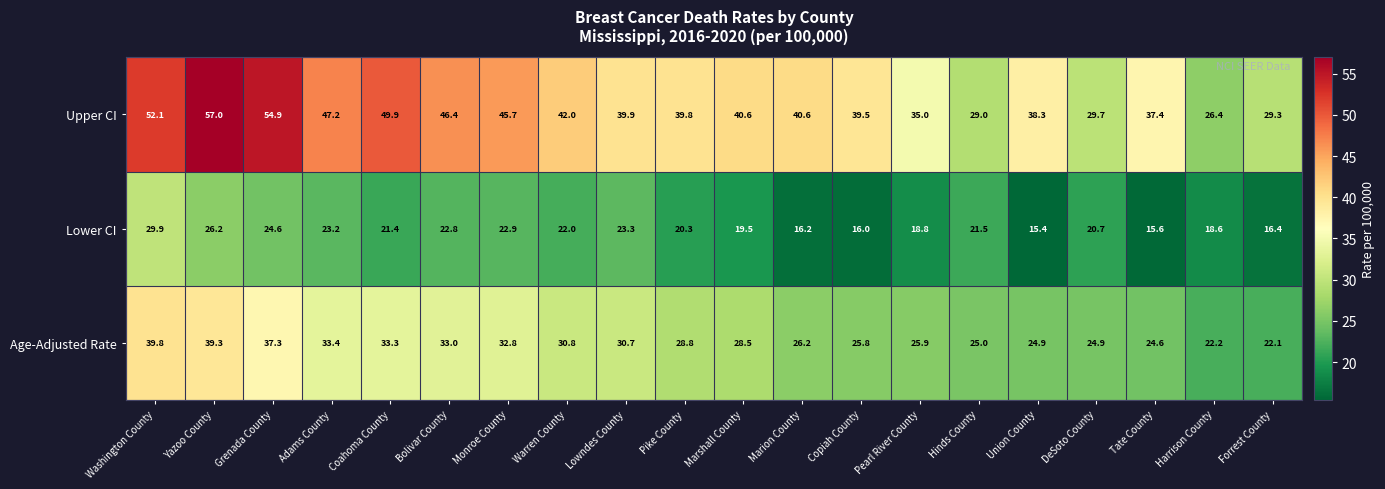

Rank the series by their maximum value, from lowest to highest.

Lower CI, Age-Adjusted Rate, Upper CI